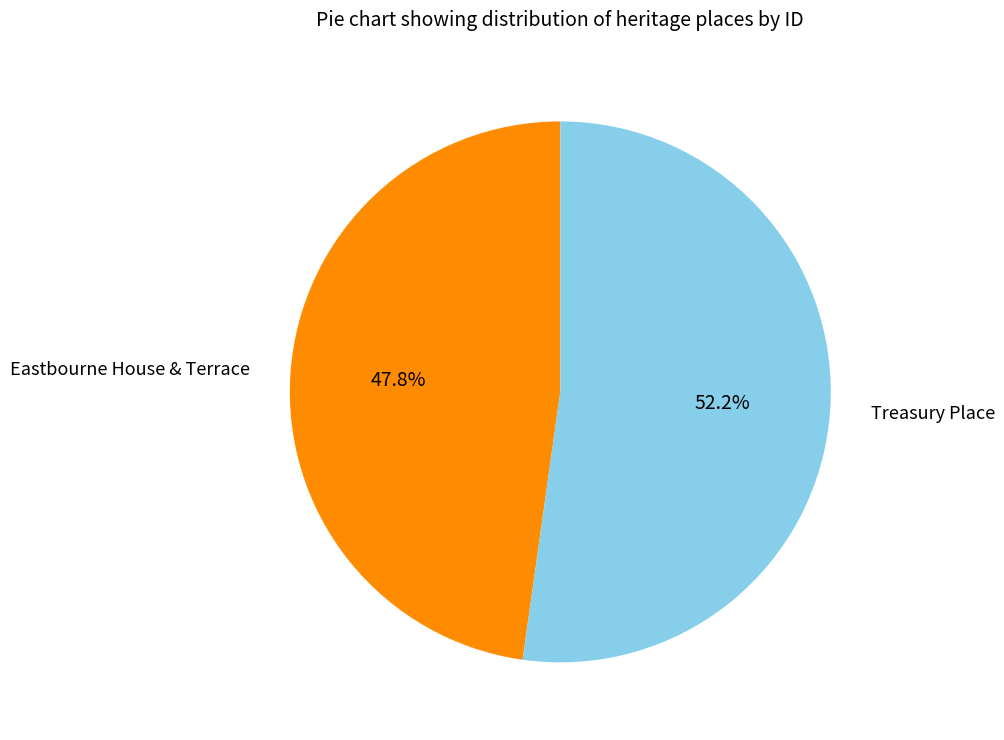

How many segments does this pie chart have?

2